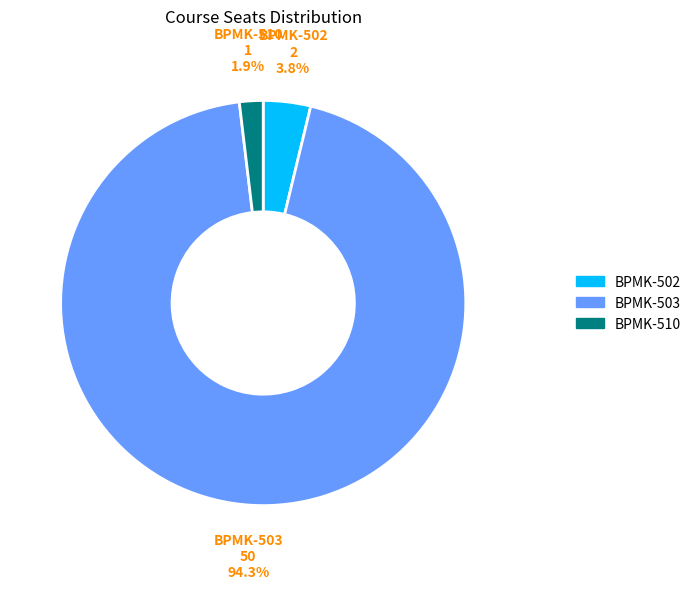

Which category has the biggest portion of the pie?

BPMK-503